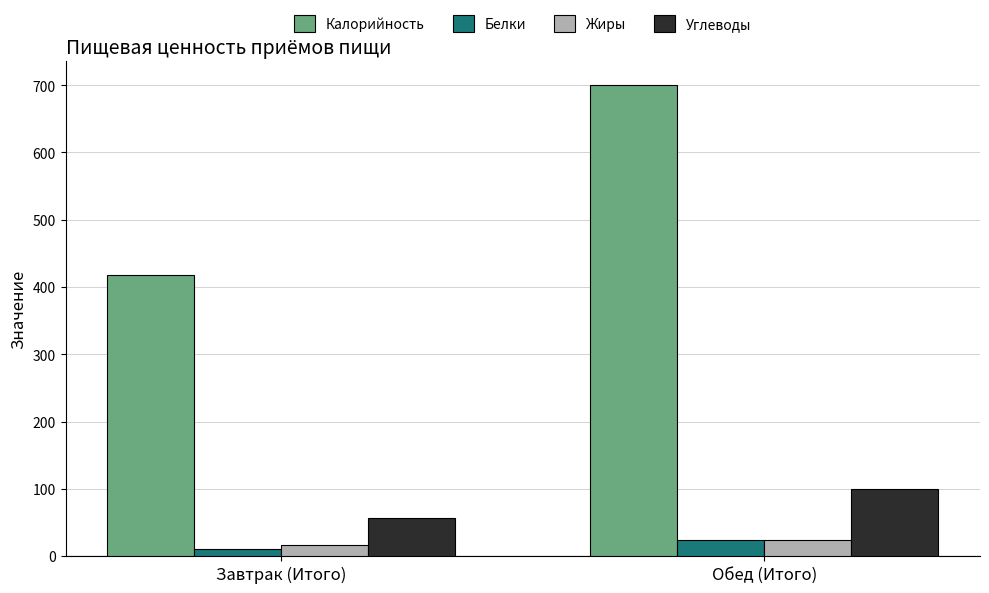

At which category is the sum across all series the highest?

Обед (Итого)